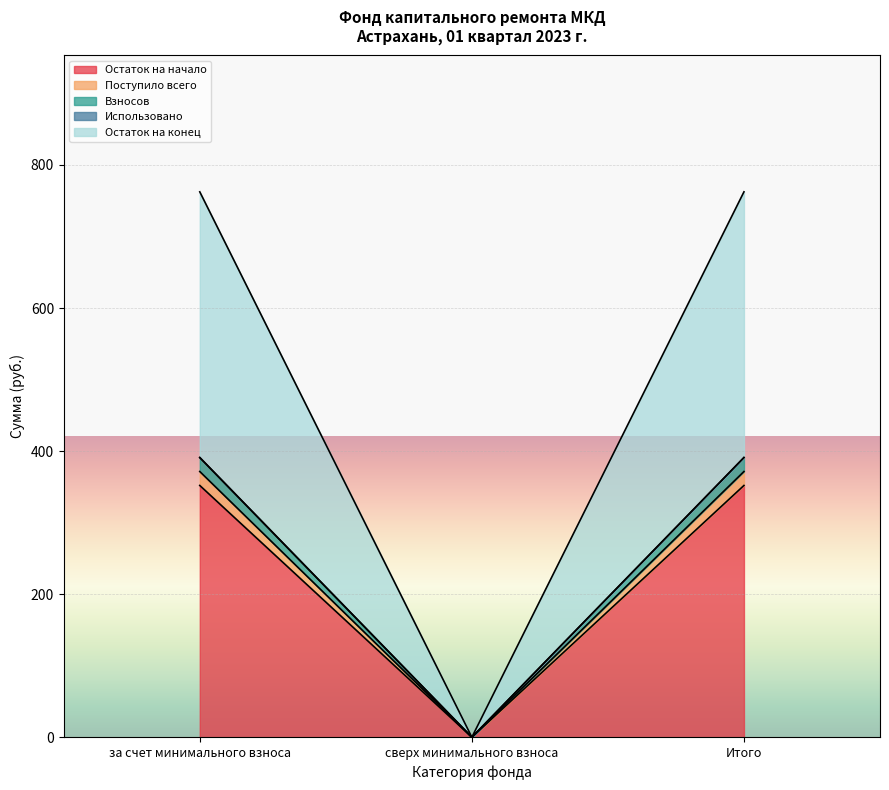

Is it true that Остаток на начало equals 0.0 at сверх минимального взноса?

True